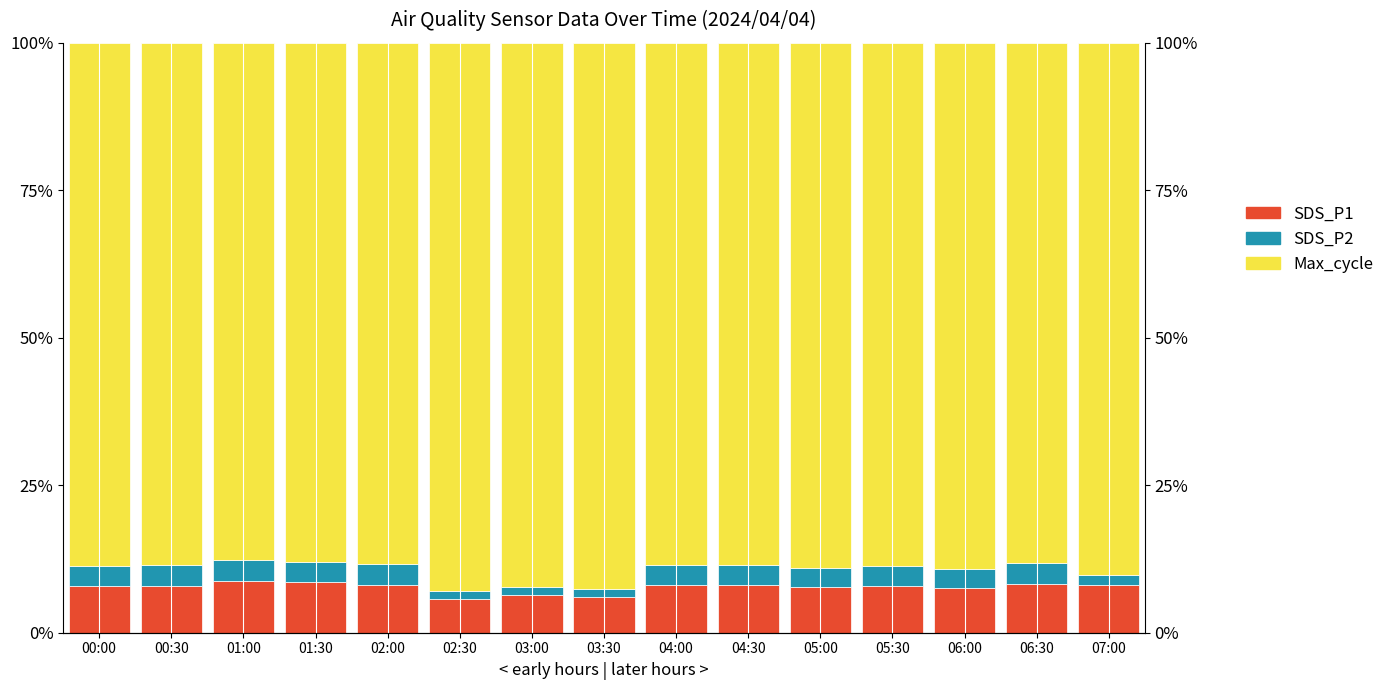

What is the label of the 6th bar from the right?

04:30